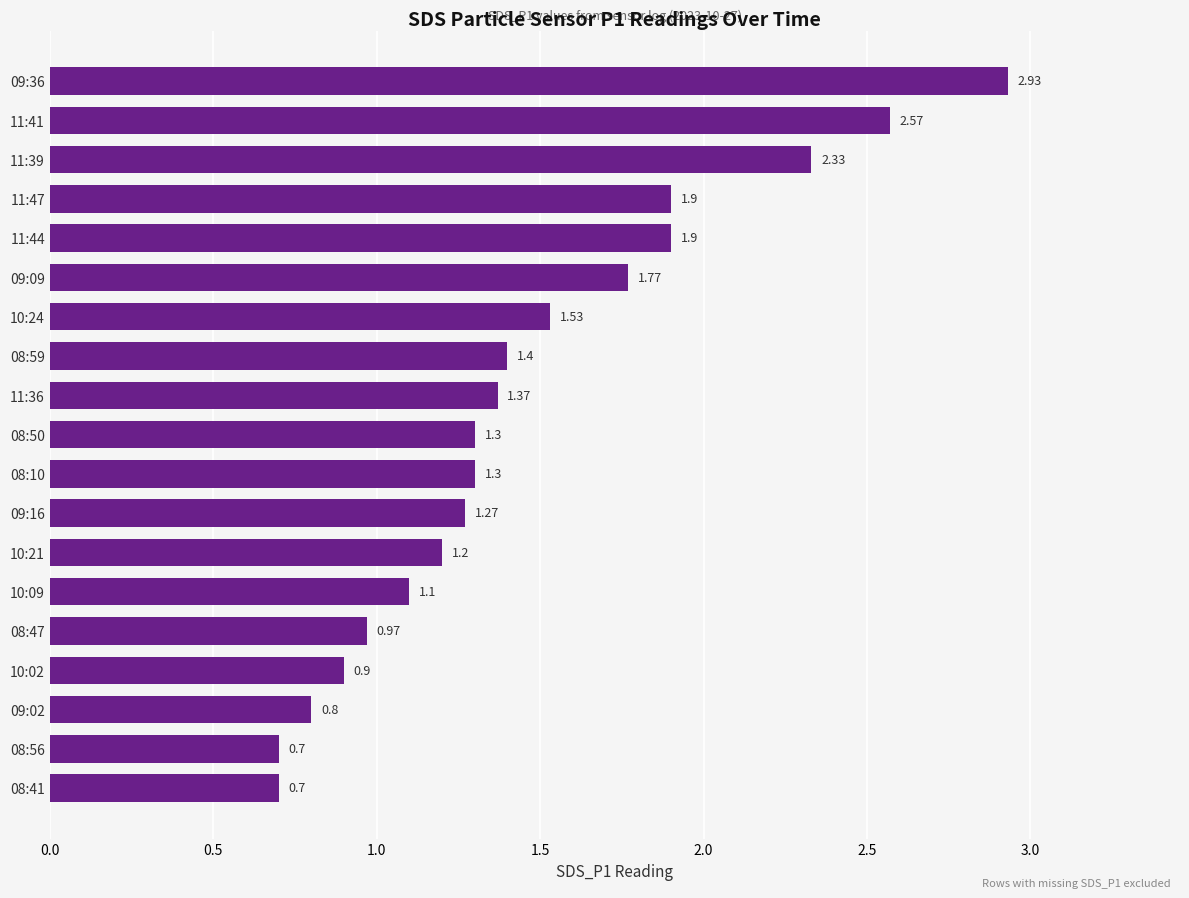

What is the sum of the values at 09:02 and 11:47?

2.7